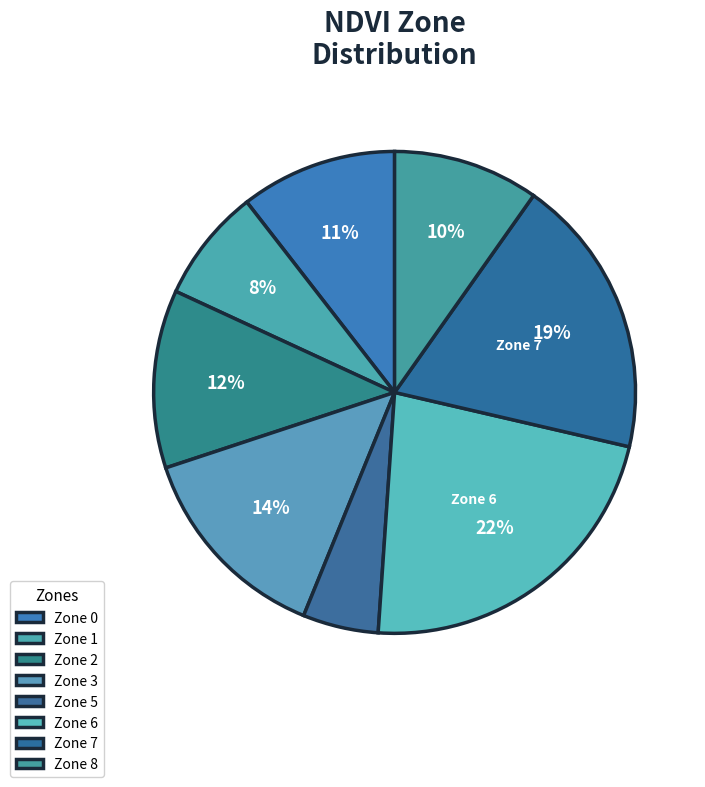

What portion of the pie excludes Zone 0?

89.5%